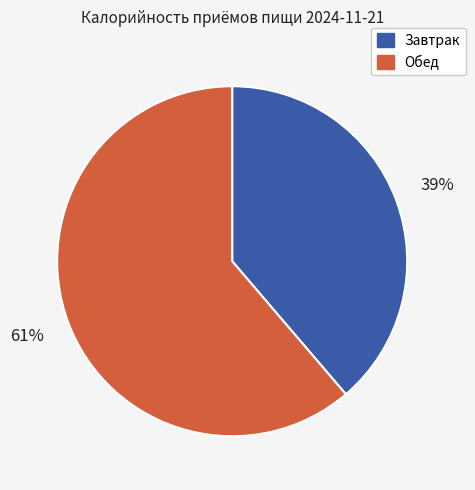

Rank the categories by value from lowest to highest.

Завтрак, Обед